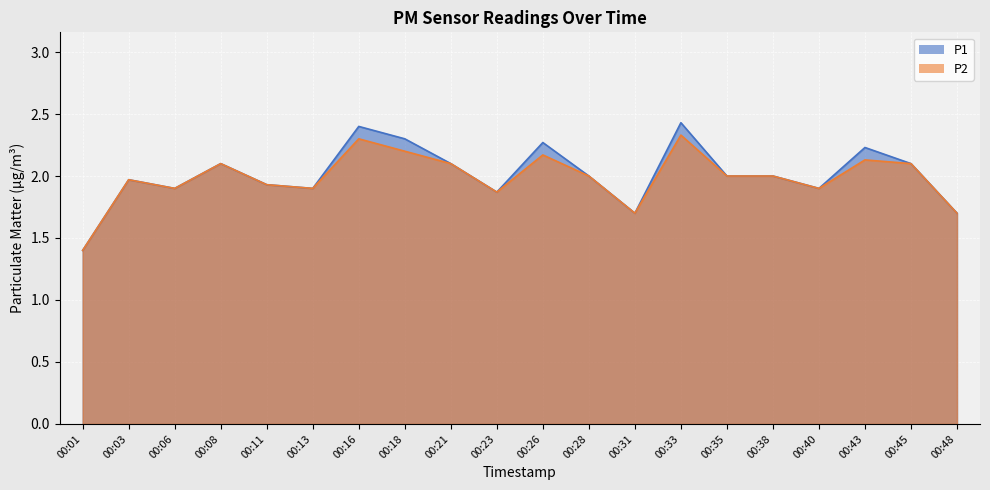

How many data points in P2 are above 2?

8